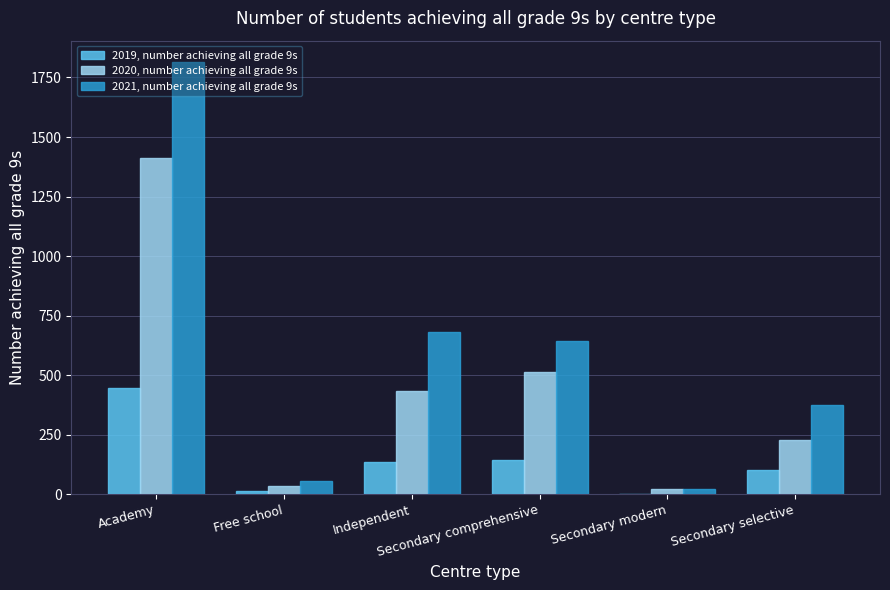

How many positive values does the 2019, number achieving all grade 9s series have?

5